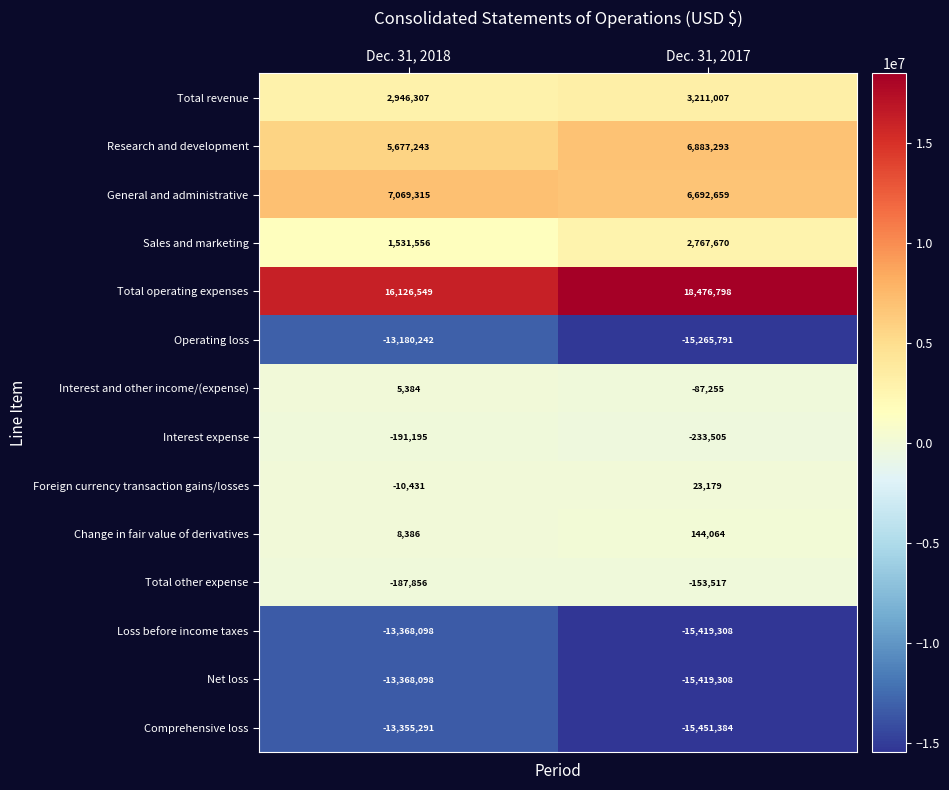

At which category is the sum across all series the highest?

Dec. 31, 2018